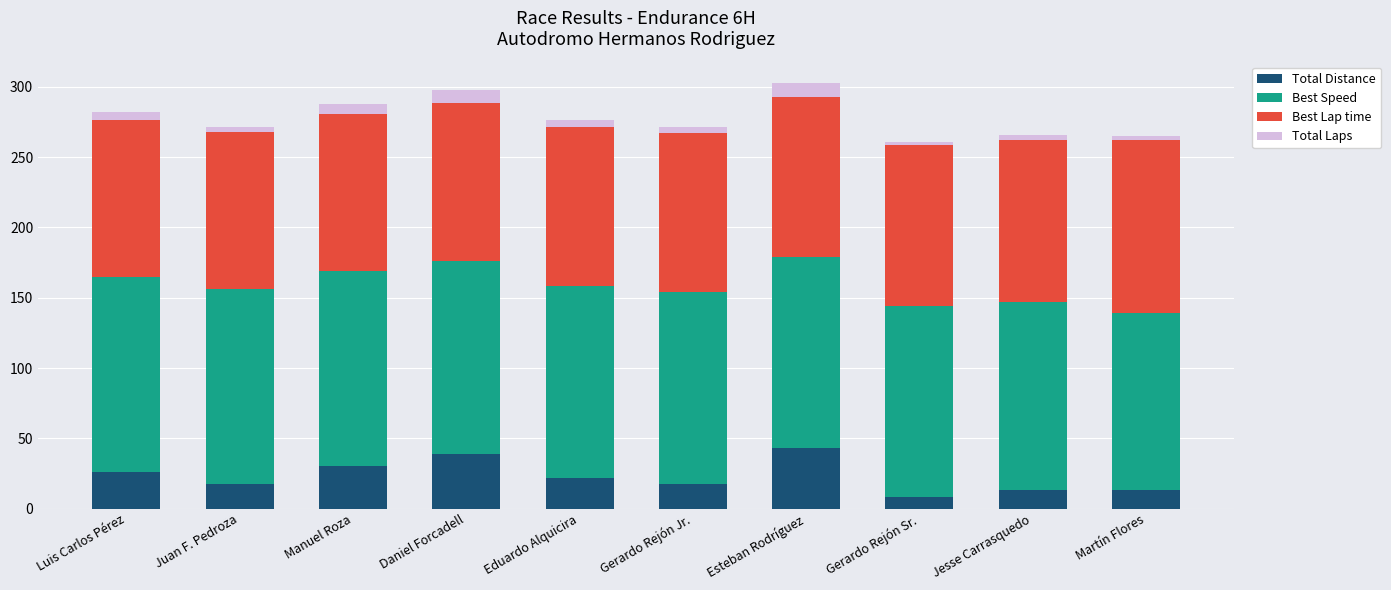

What is the highest value of the Total Distance series?

43.0